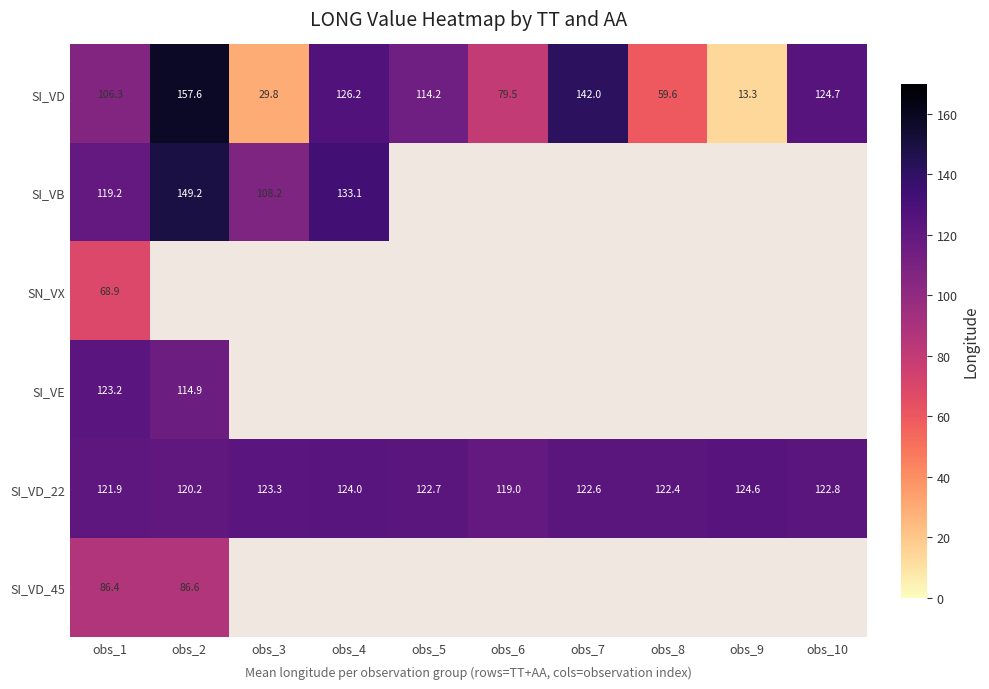

True or false: SI_VE has a value of 197.9 at obs_1.

False